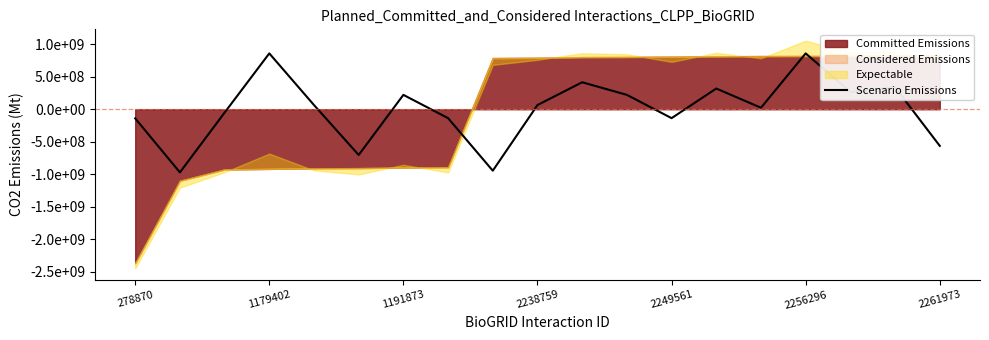

Approximately how many times larger is the value at 14 compared to 9?

0.4